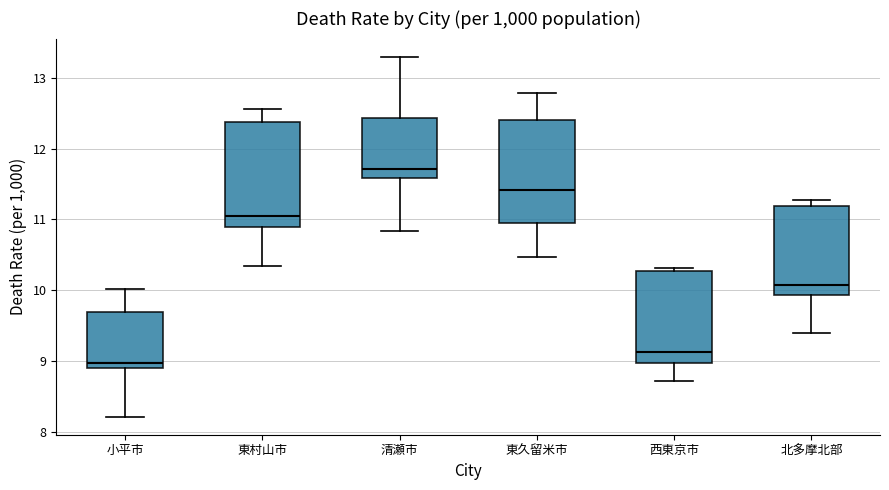

Where is the lower edge of the box for 西東京市 on the y-axis? The values are not printed on the chart, so give them approximately, as read against the axis.

9.0